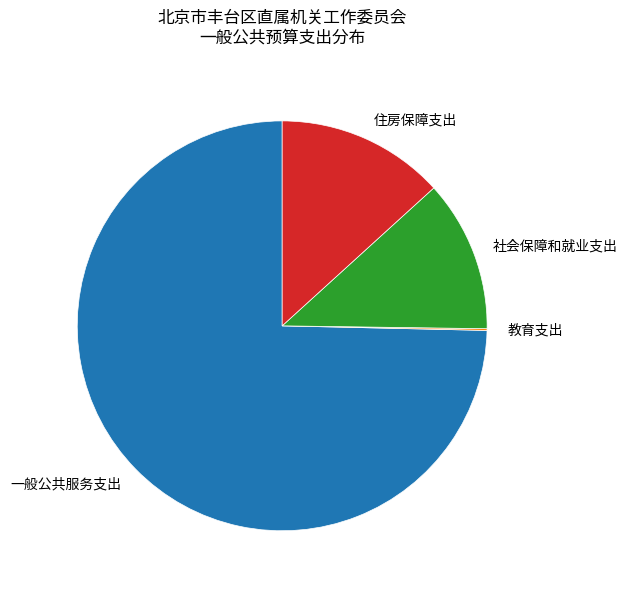

What is the largest slice in the pie chart?

一般公共服务支出